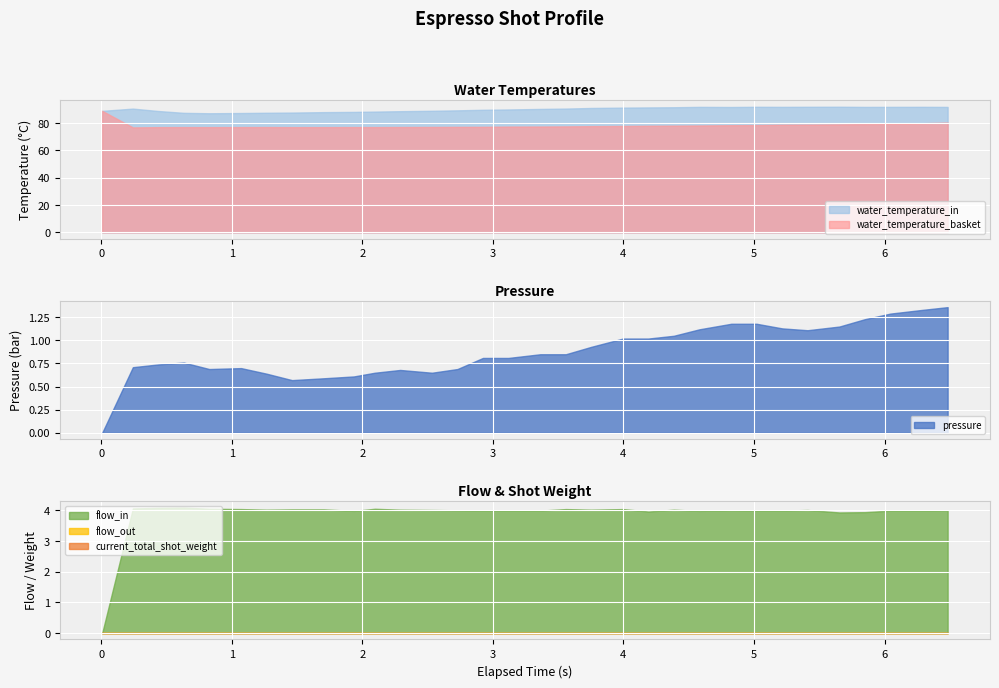

What is the greatest value displayed?

92.0